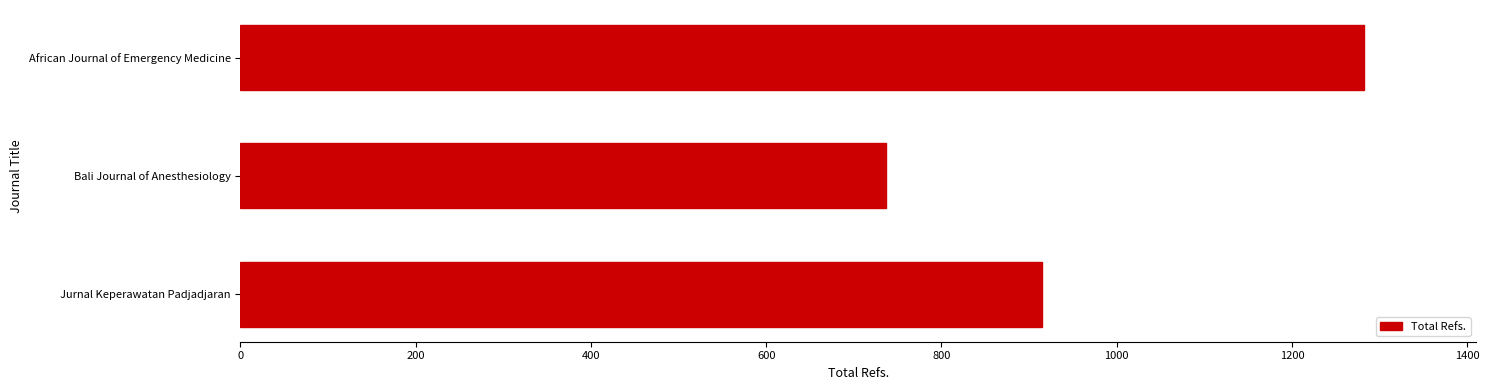

Is it true that the value at Jurnal Keperawatan Padjadjaran is 220?

False